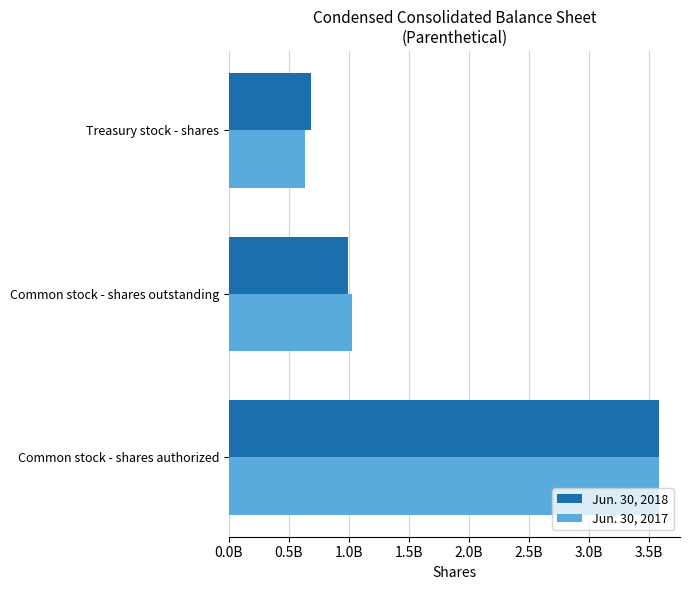

What are all the series names shown in the legend?

Jun. 30, 2018, Jun. 30, 2017